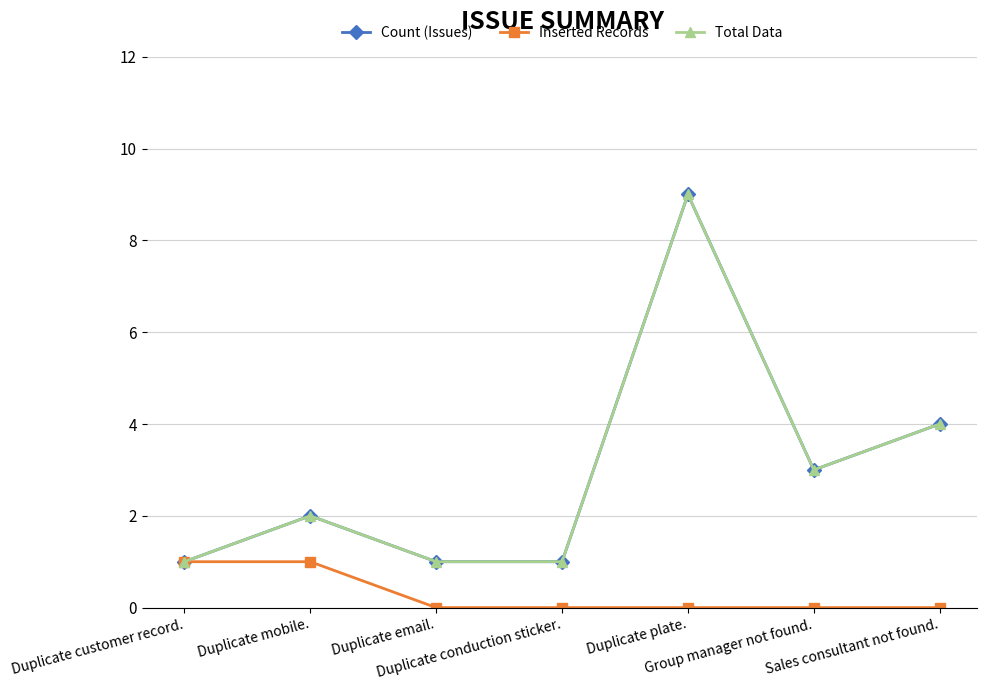

Which label corresponds to the largest value in the chart?

Duplicate plate.